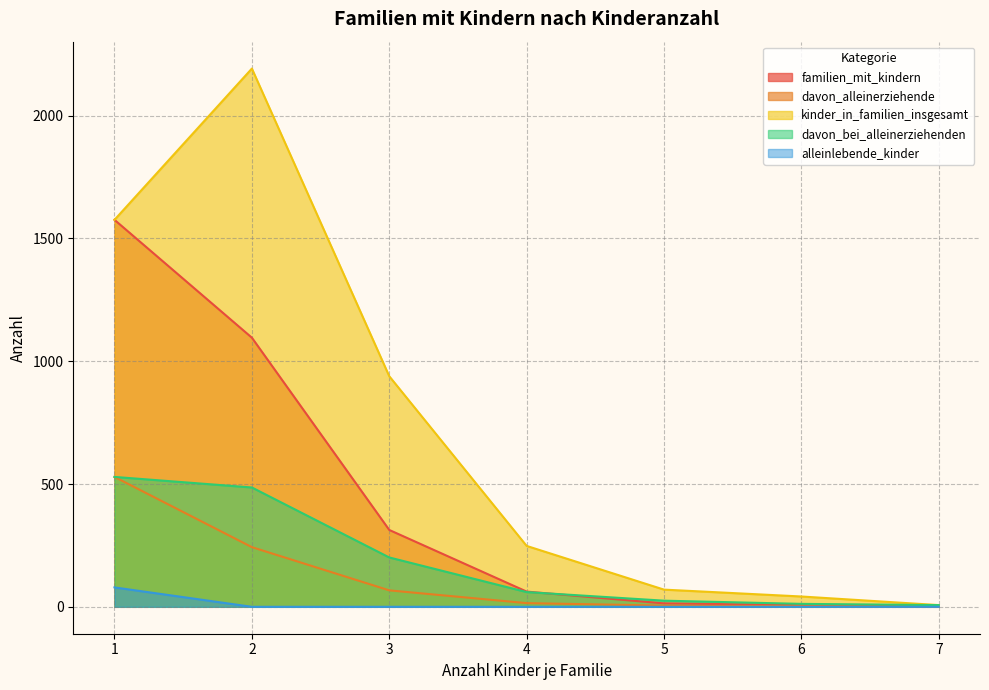

What is the total value across all series at 4?

385